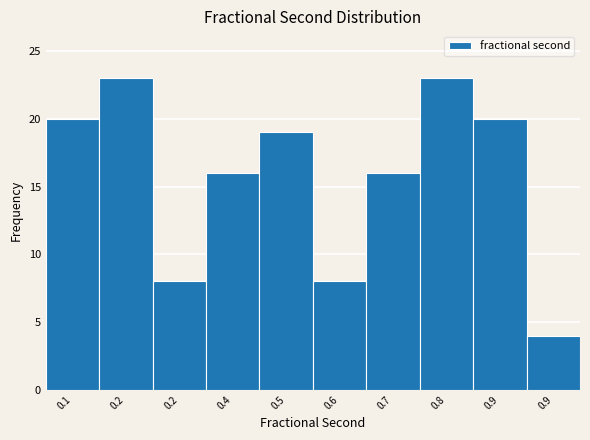

Does the chart contain any negative values?

No